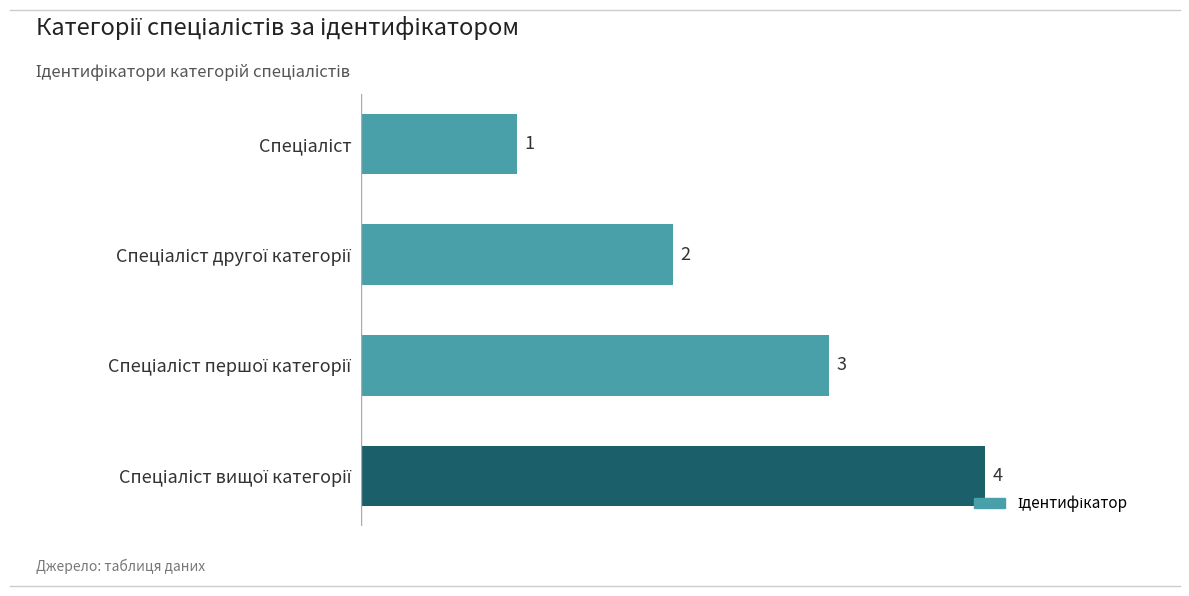

How many values are between 2 and 4?

3